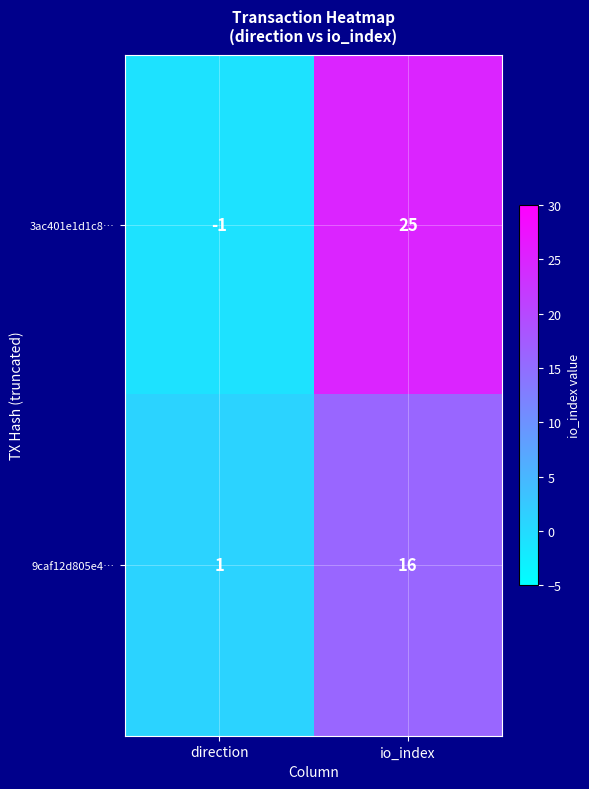

Read the 9caf12d805e4… value at io_index.

16